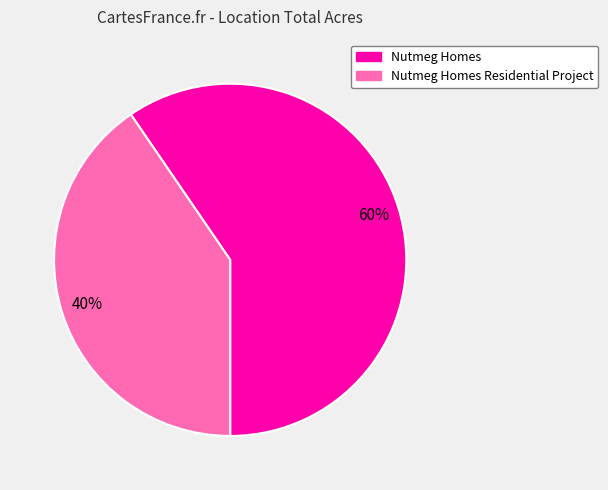

Which category has the biggest portion of the pie?

Nutmeg Homes